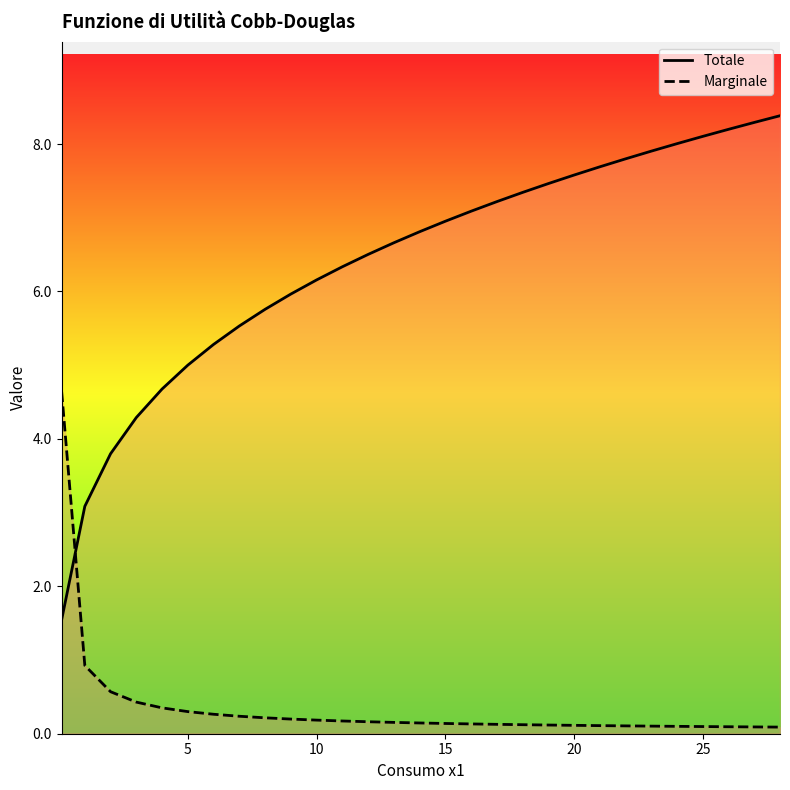

At which label does Totale first exceed 6?

10